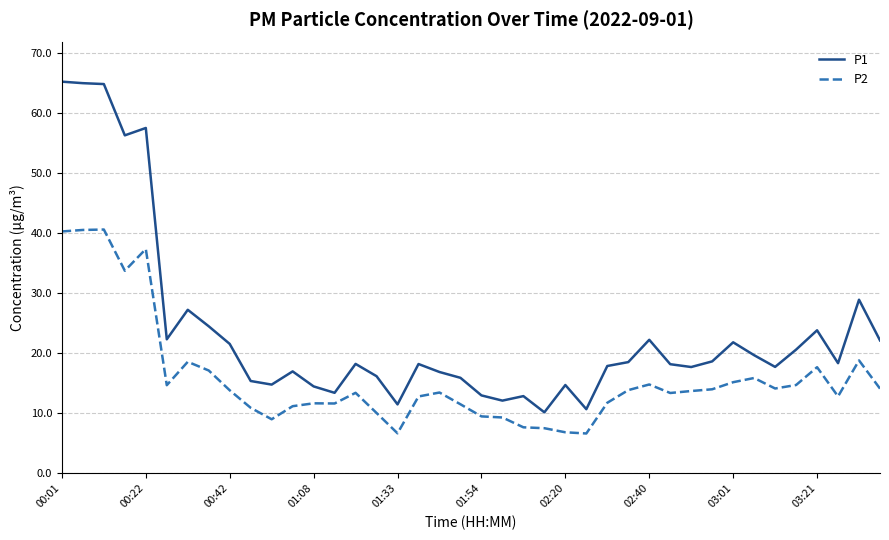

What is the highest value of the P1 series?

65.3